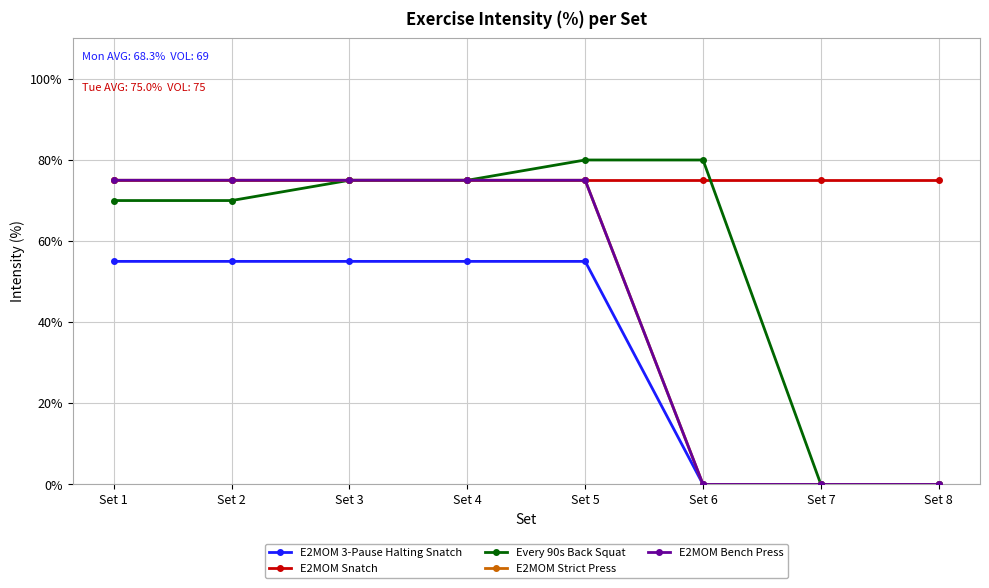

Does the chart have visible grid lines?

Yes